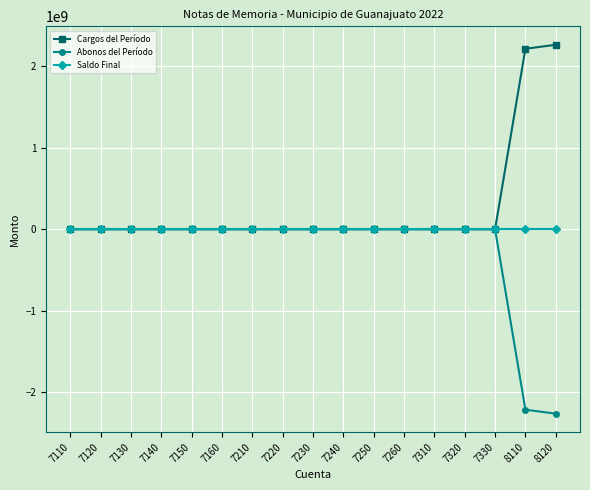

Rank the series by their average value, from lowest to highest.

Abonos del Período, Saldo Final, Cargos del Período